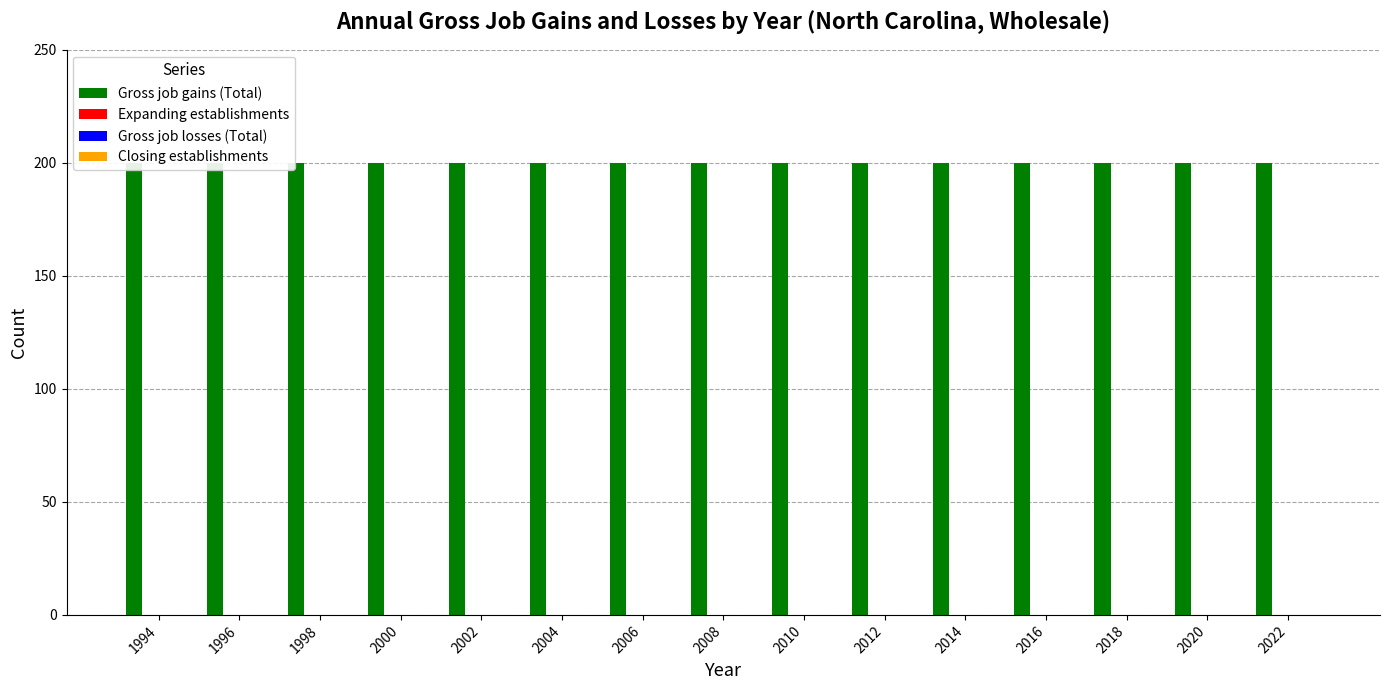

Reading right to left, what are all the values shown in this chart?

Gross job gains (Total): 2022=200	2020=200	2018=200	2016=200	2014=200	2012=200	2010=200	2008=200	2006=200	2004=200	2002=200	2000=200	1998=200	1996=200	1994=200
Expanding establishments: 2022=0	2020=0	2018=0	2016=0	2014=0	2012=0	2010=0	2008=0	2006=0	2004=0	2002=0	2000=0	1998=0	1996=0	1994=0
Gross job losses (Total): 2022=0	2020=0	2018=0	2016=0	2014=0	2012=0	2010=0	2008=0	2006=0	2004=0	2002=0	2000=0	1998=0	1996=0	1994=0
Closing establishments: 2022=0	2020=0	2018=0	2016=0	2014=0	2012=0	2010=0	2008=0	2006=0	2004=0	2002=0	2000=0	1998=0	1996=0	1994=0